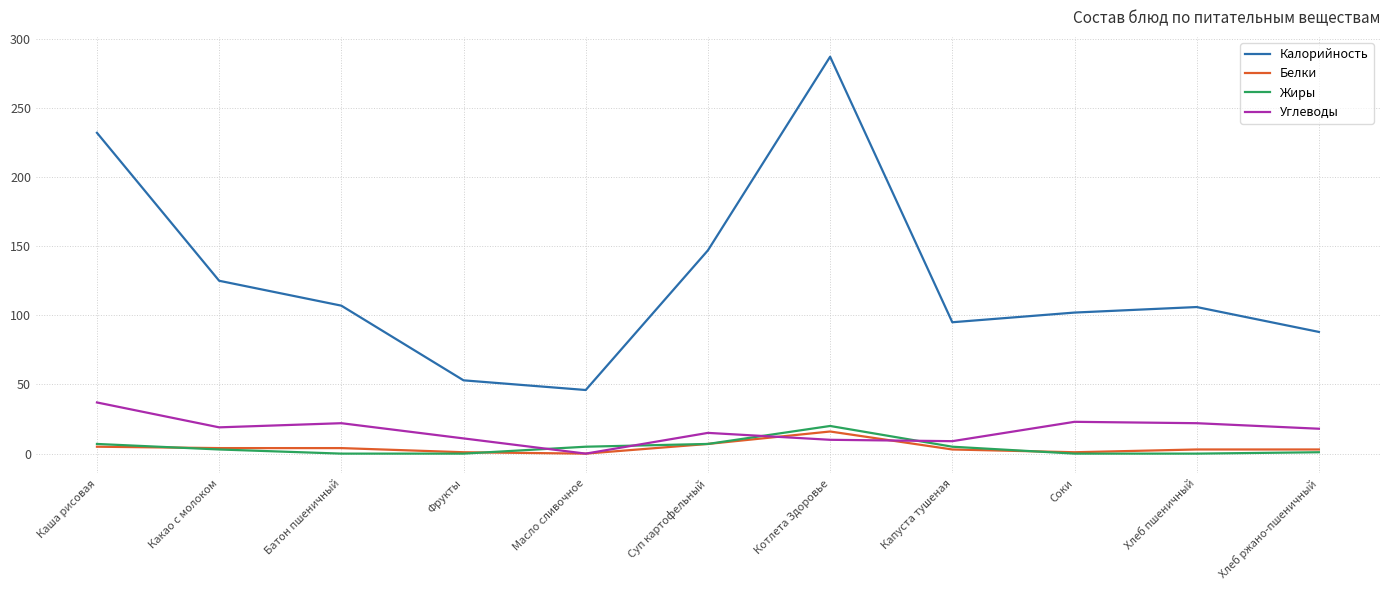

At which category is the sum across all series the highest?

Котлета Здоровье